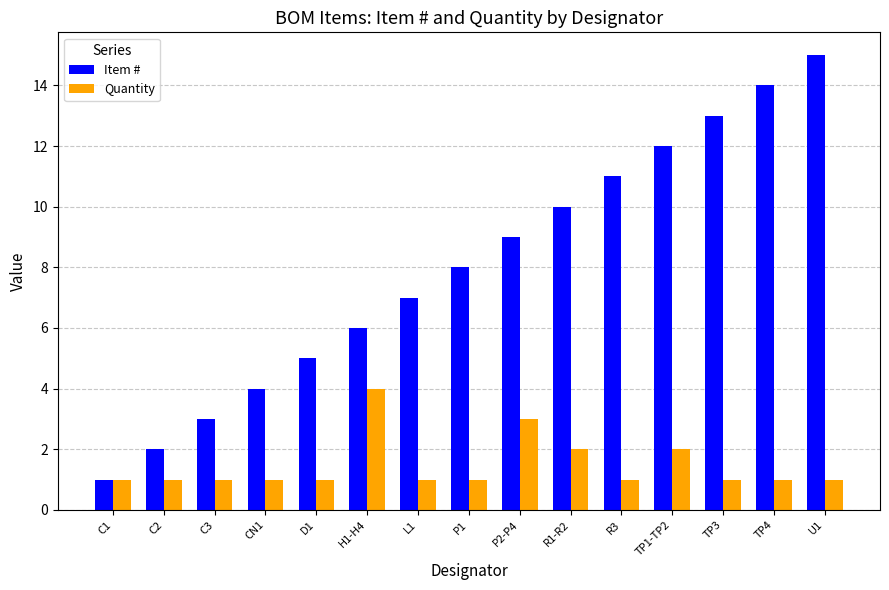

The Item # series shows 7 at D1. True or false?

False